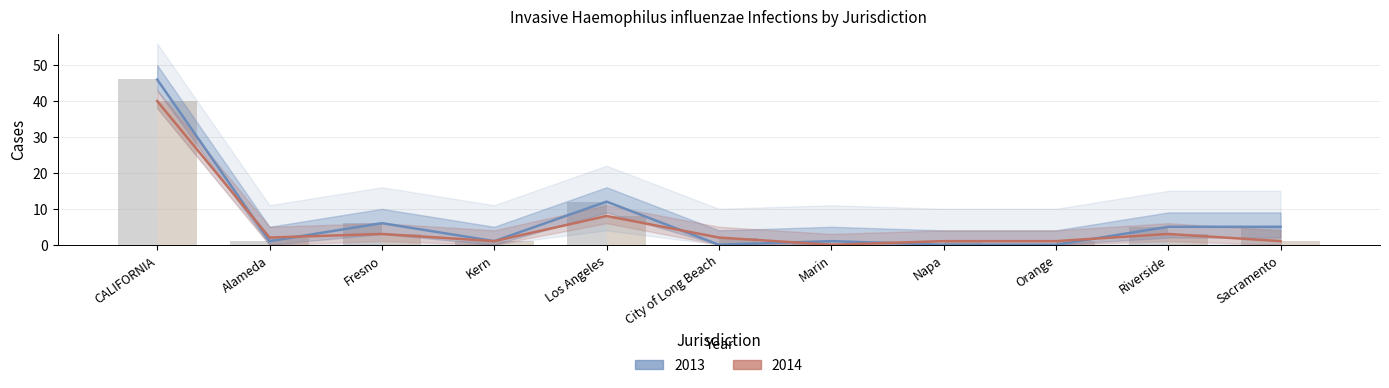

What is the average value of the 2014 series?

6